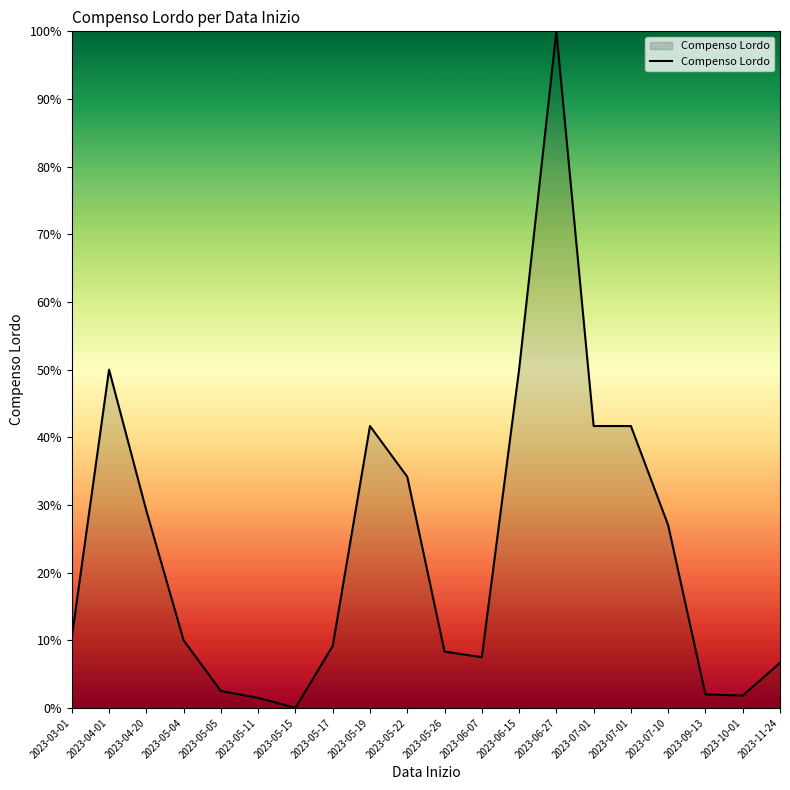

What is the change in value from 2023-05-15 to 2023-07-01?

+41.7